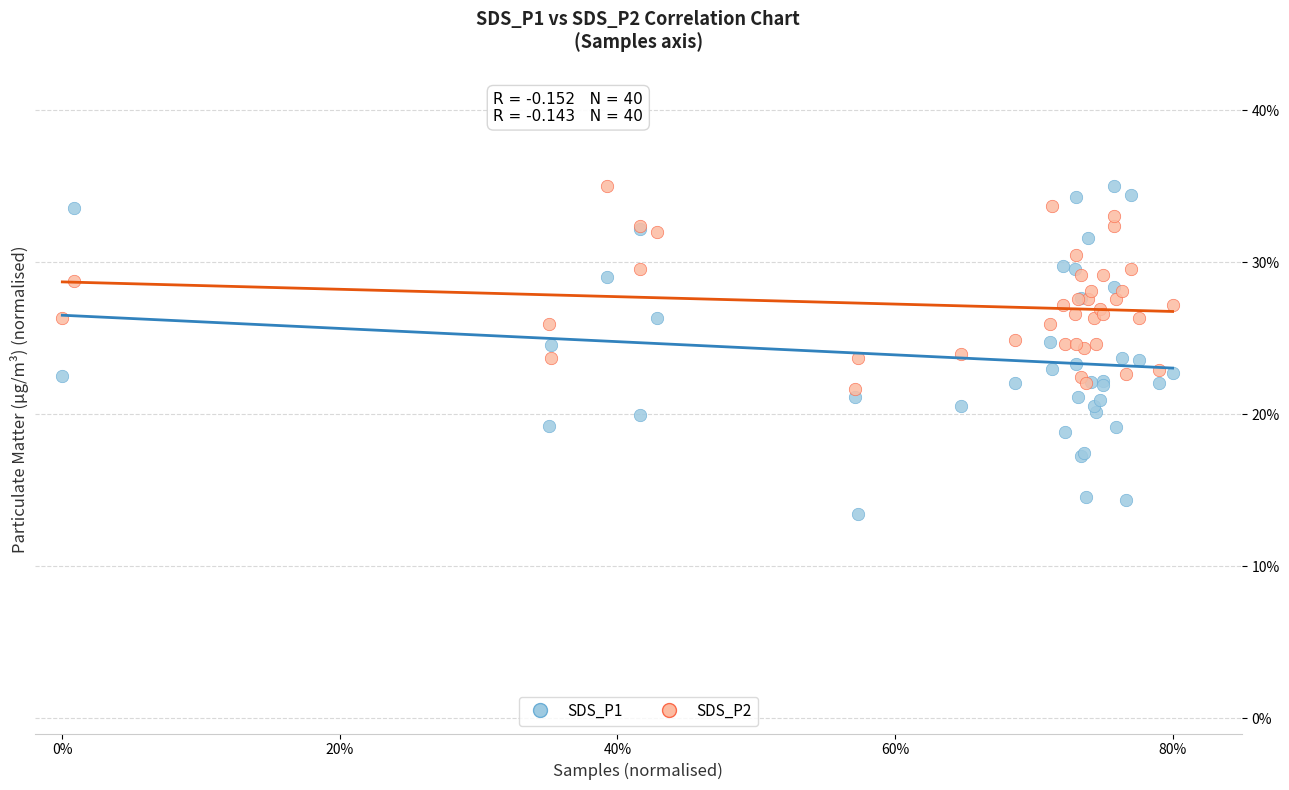

What is the X range (max minus min) for the scatter plot?

80.0